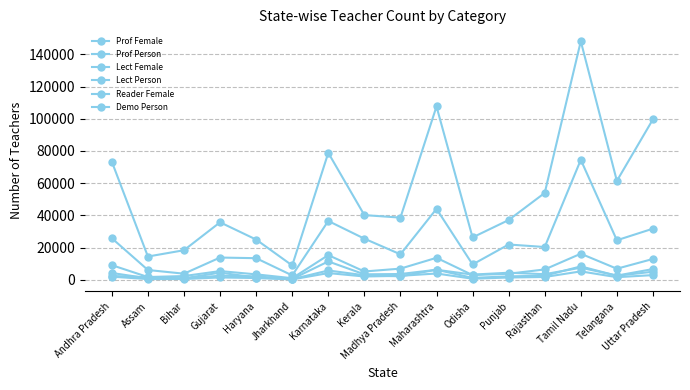

Rank the series at Gujarat from lowest to highest value.

Prof Female, Reader Female, Demo Person, Prof Person, Lect Female, Lect Person